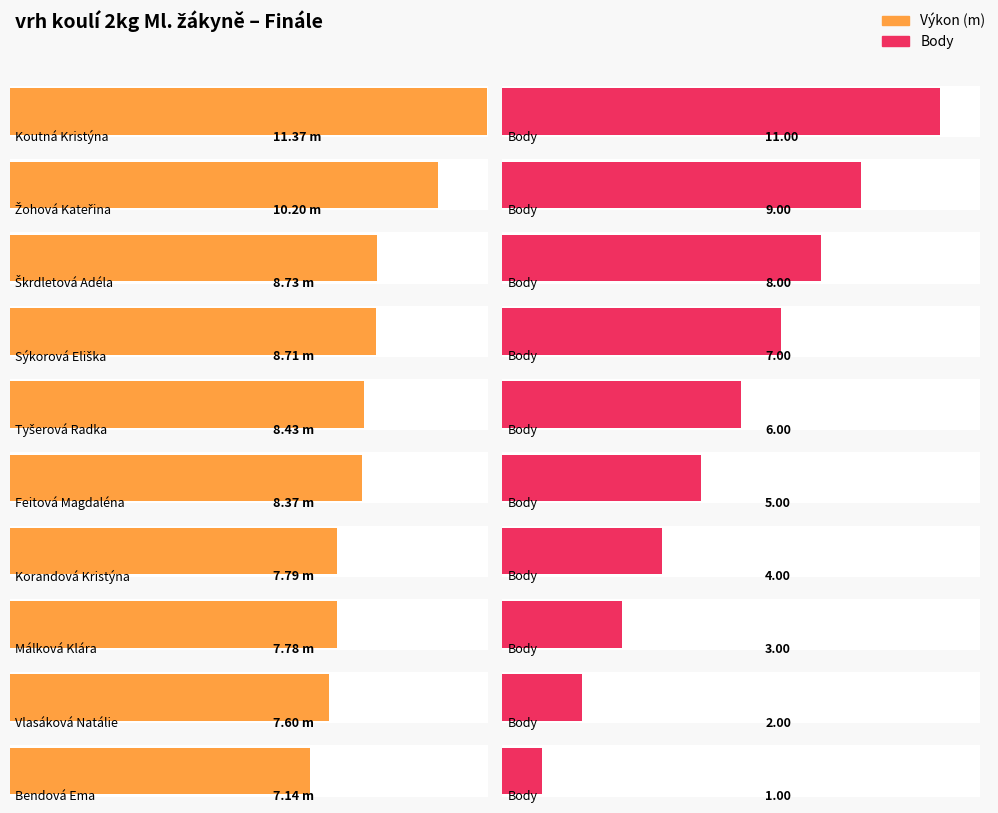

Is it true that Body equals -5.7 at Krouzová Eliška?

False